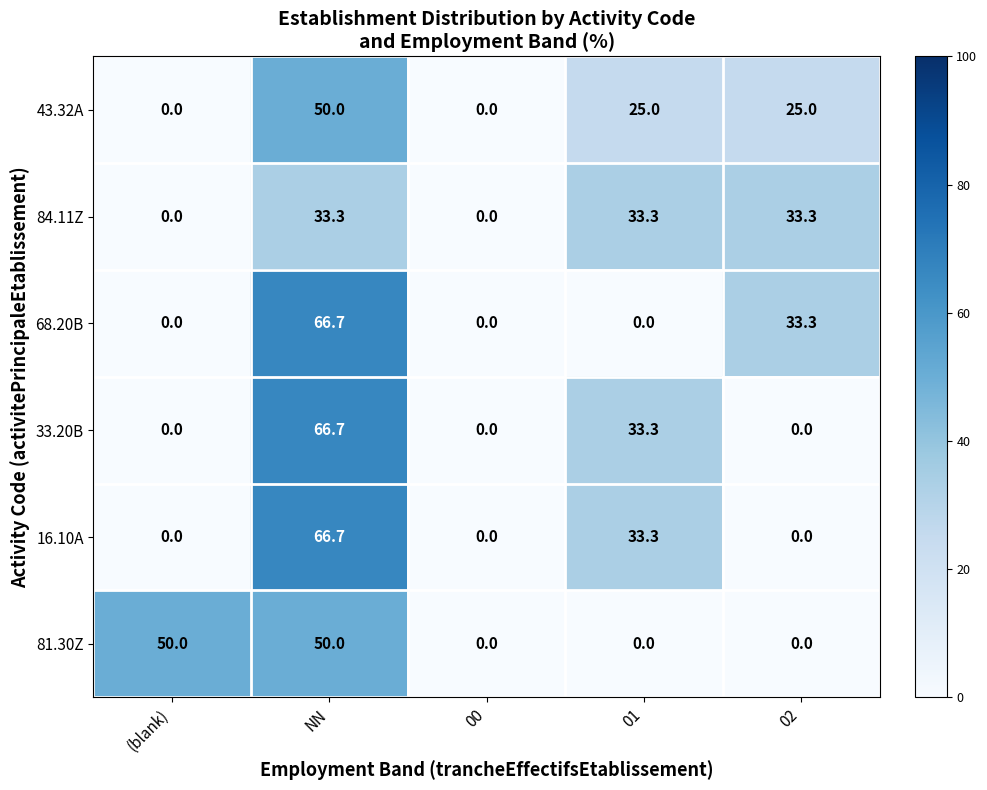

How many 81.30Z values are between 0 and 50?

5